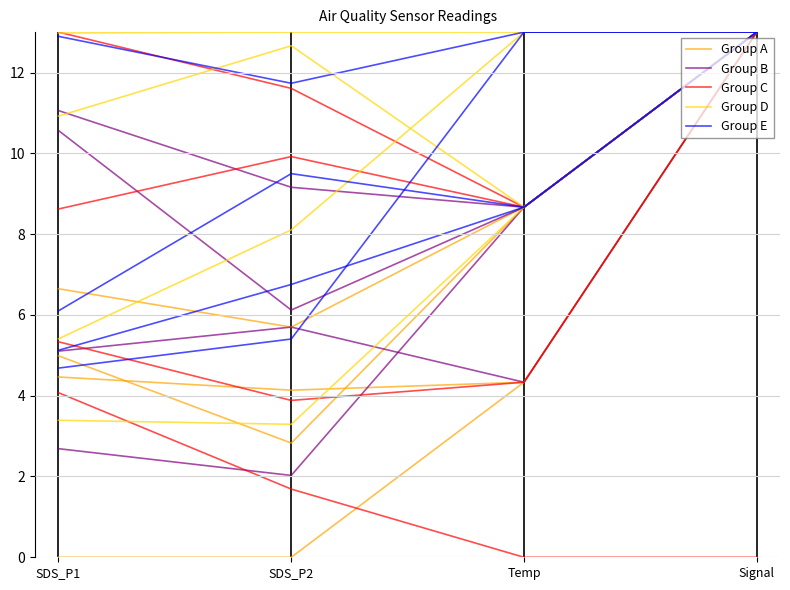

Where is Group E nearest to the value 12?

SDS_P2